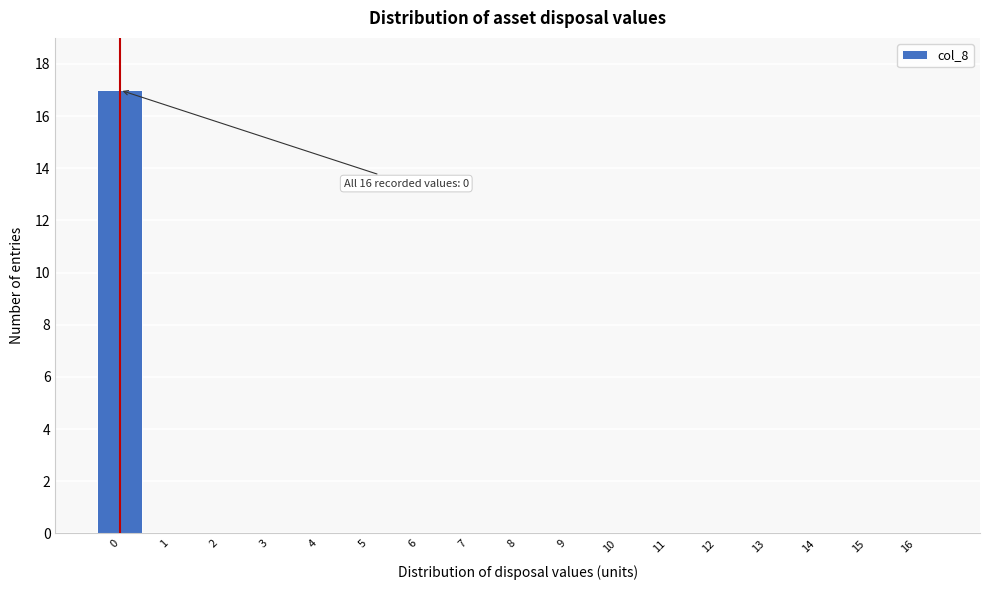

Reading right to left, list all the values displayed in this chart.

16=0	15=0	14=0	13=0	12=0	11=0	10=0	9=0	8=0	7=0	6=0	5=0	4=0	3=0	2=0	1=0	0=17